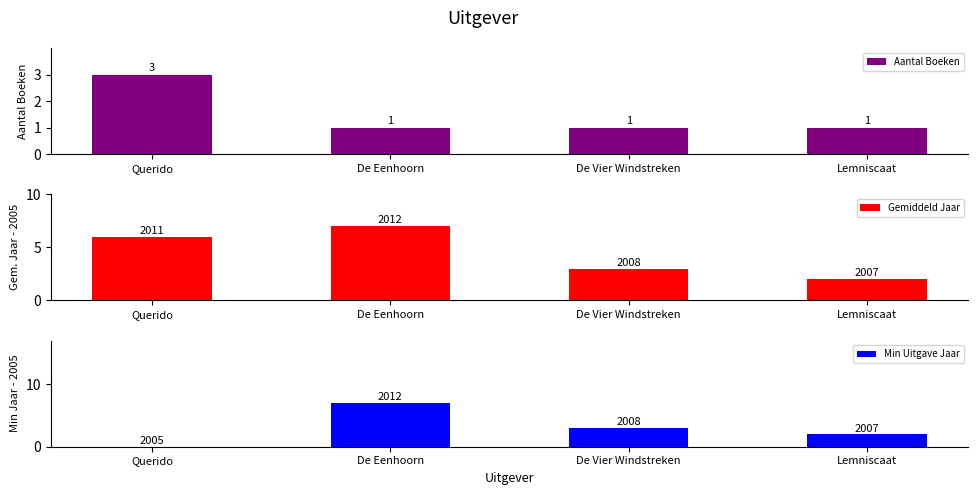

Which has a higher value, Querido or Lemniscaat?

Querido